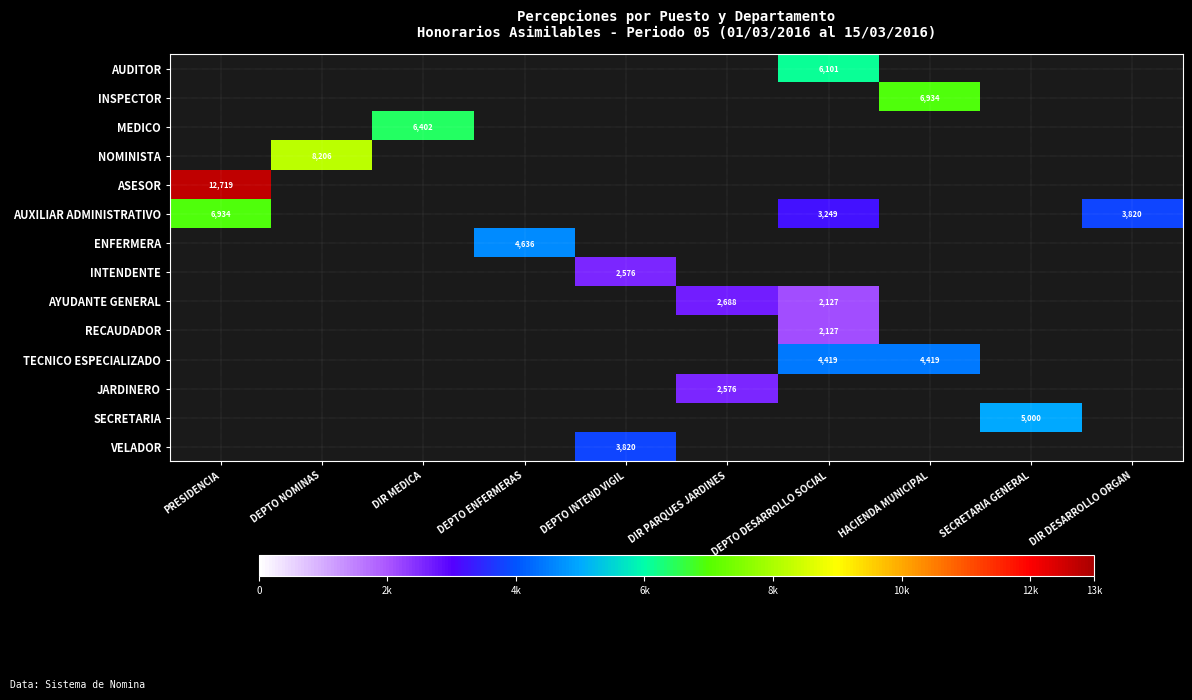

Between SECRETARIA GENERAL and HACIENDA MUNICIPAL, which is larger?

SECRETARIA GENERAL